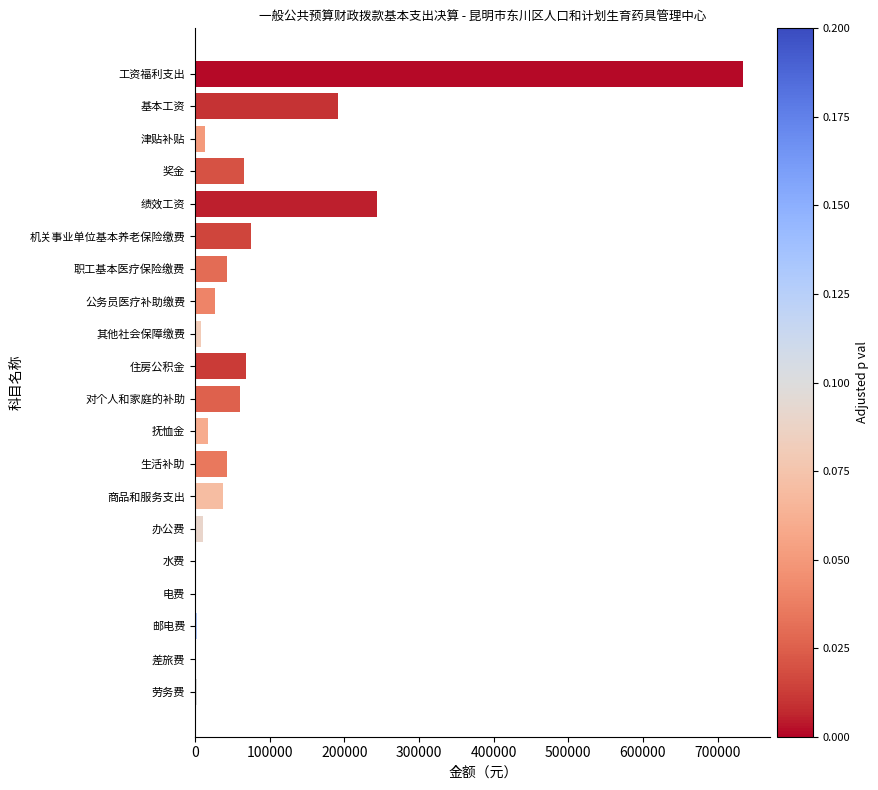

Which has a higher value, 其他社会保障缴费 or 商品和服务支出?

商品和服务支出